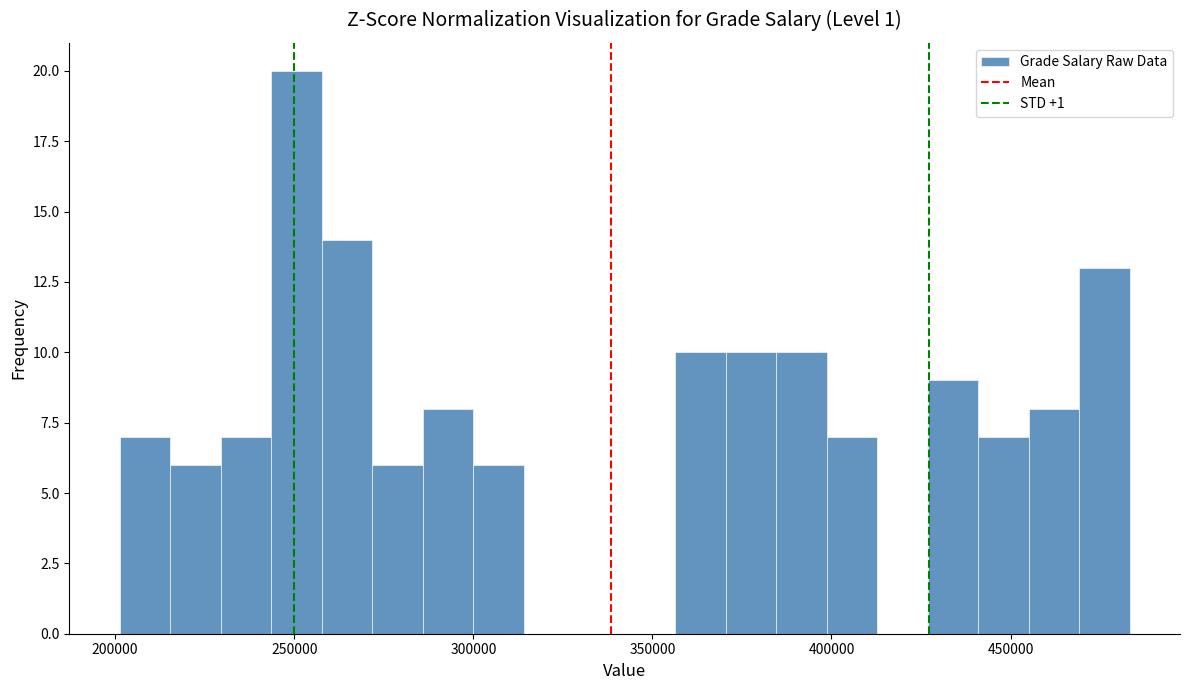

Read against the x-axis, roughly where is the centre of the tallest bar?

250000